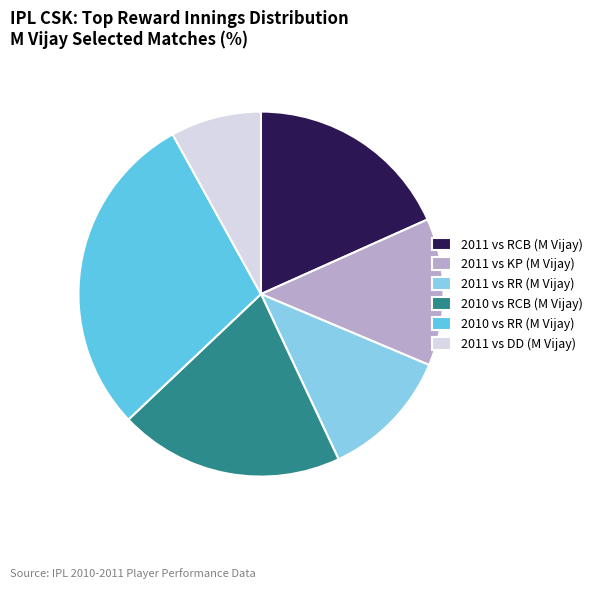

What is the largest slice in the pie chart?

2010 vs RR (M Vijay)